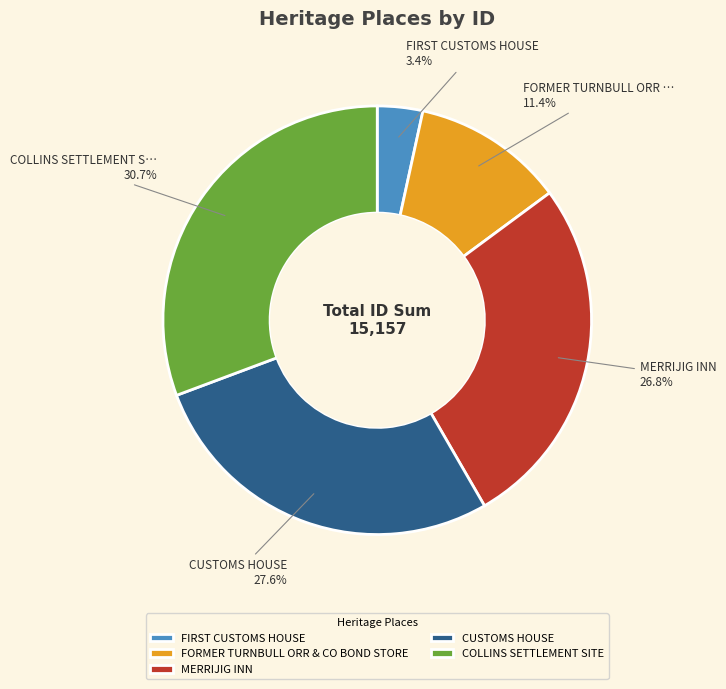

True or false: MERRIJIG INN accounts for 16% of the total.

False